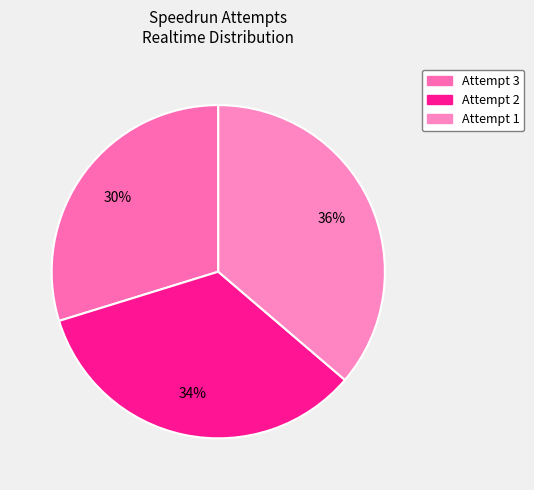

To the nearest percent, what percentage of the pie is Attempt 3?

30%